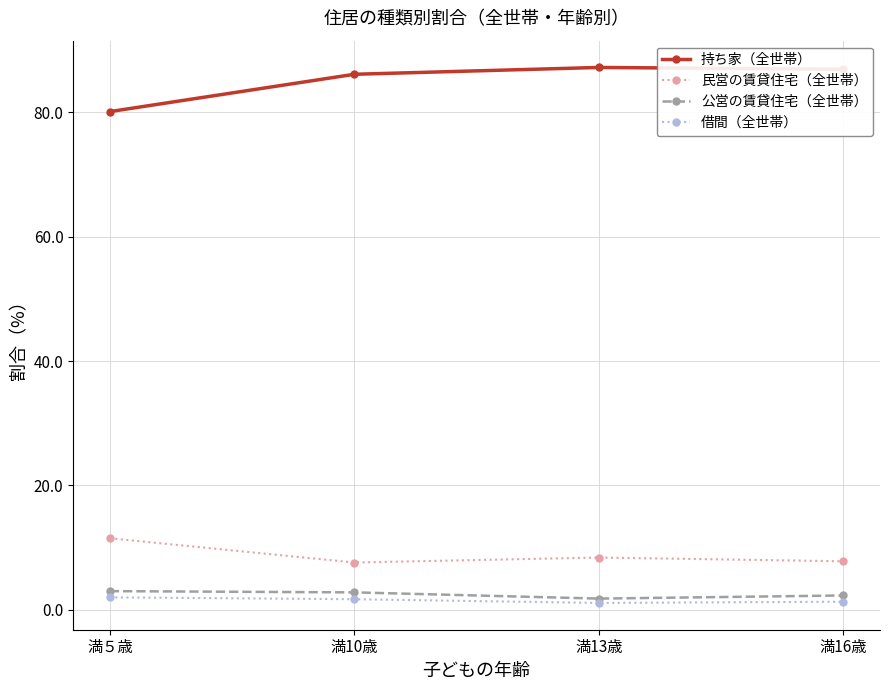

What is the label of the 2nd point from the left?

満10歳